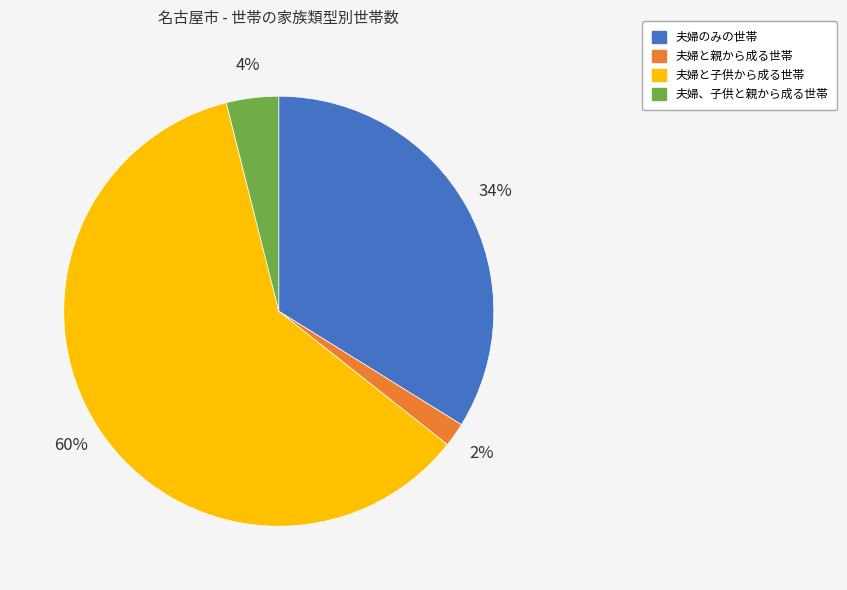

To the nearest percent, what is the average slice percentage?

25%